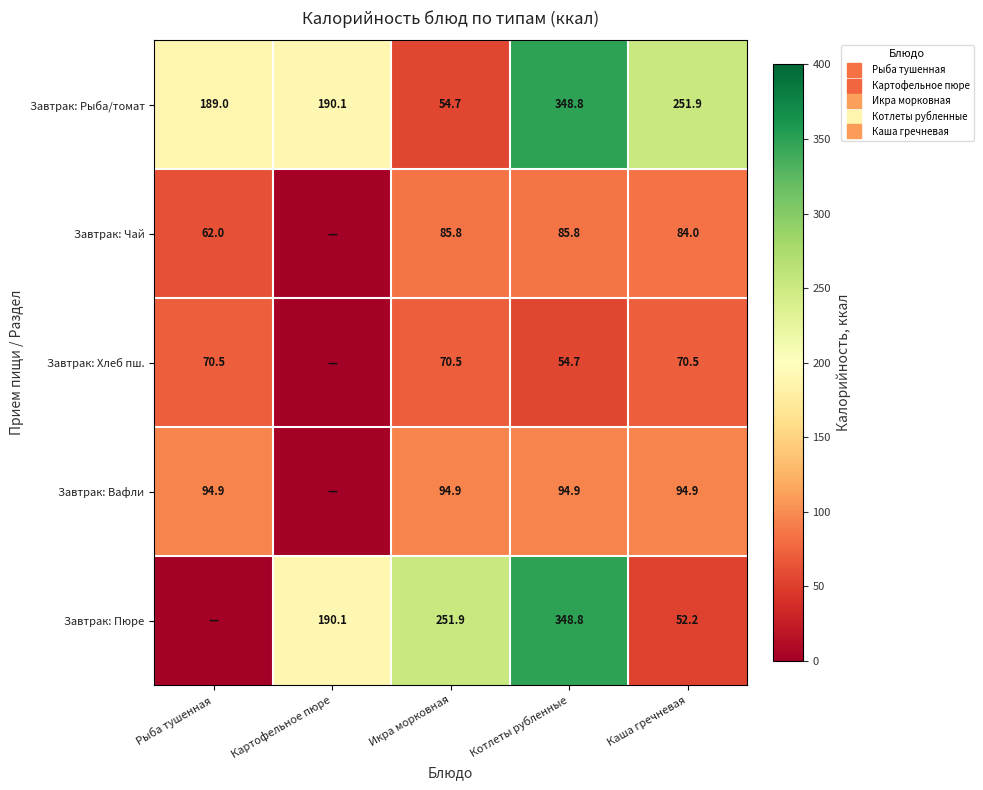

Is the value of Завтрак: Вафли at Каша гречневая greater than the value of Завтрак: Хлеб пш. at Рыба тушенная?

Yes